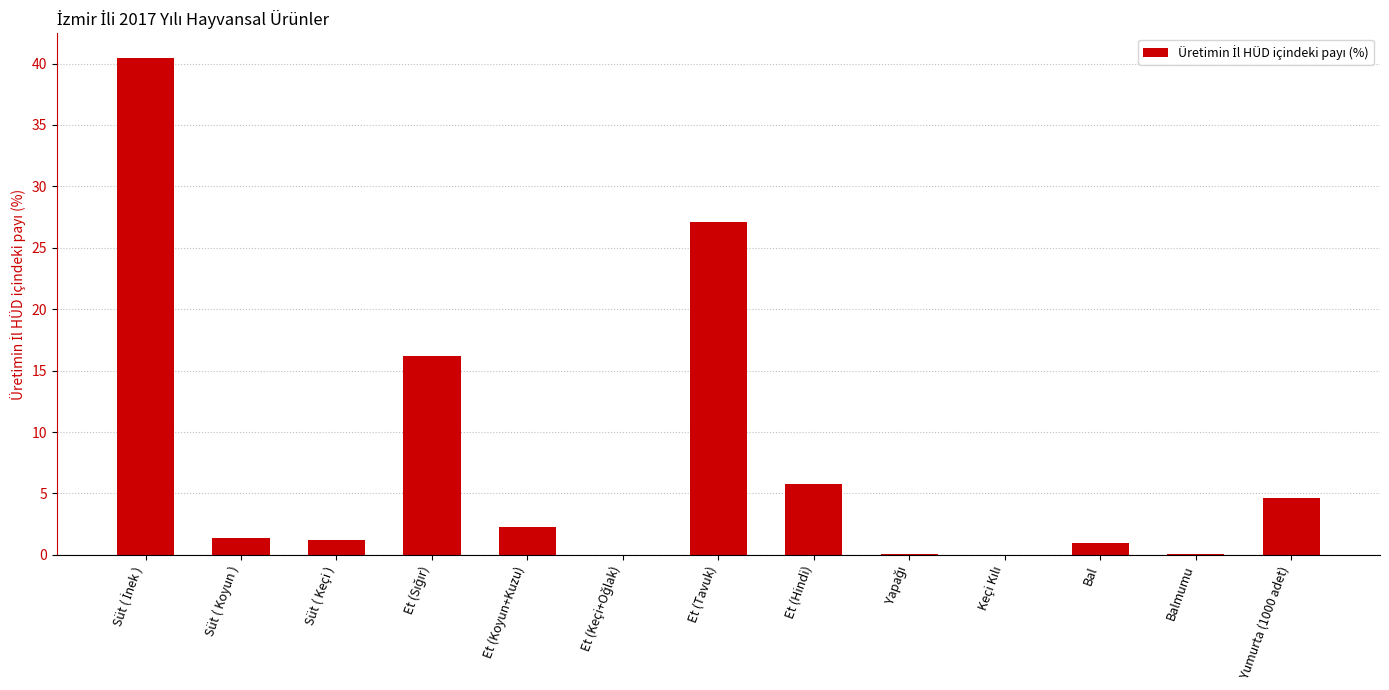

The chart shows a value of 2.1 at Et (Hindi). True or false?

False